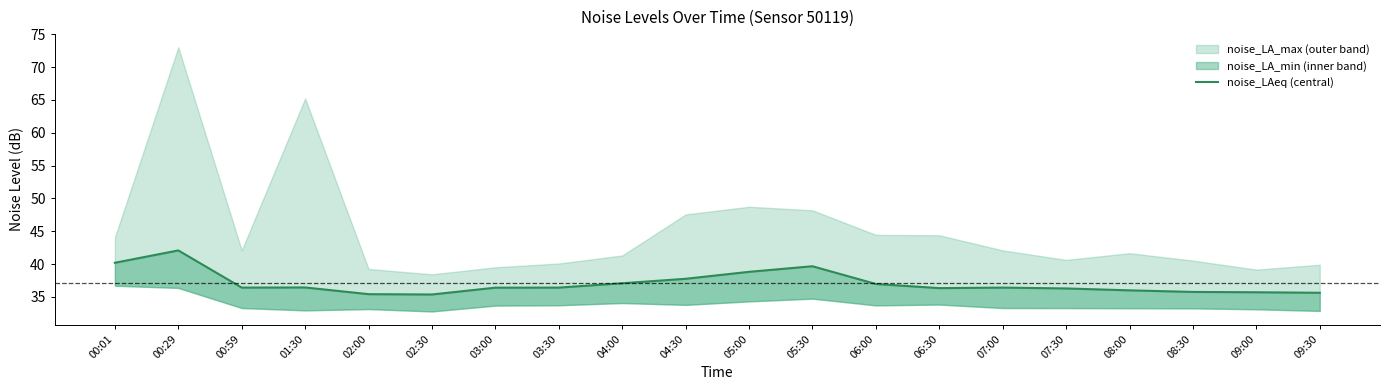

What is the difference between the maximum and minimum values?

6.7